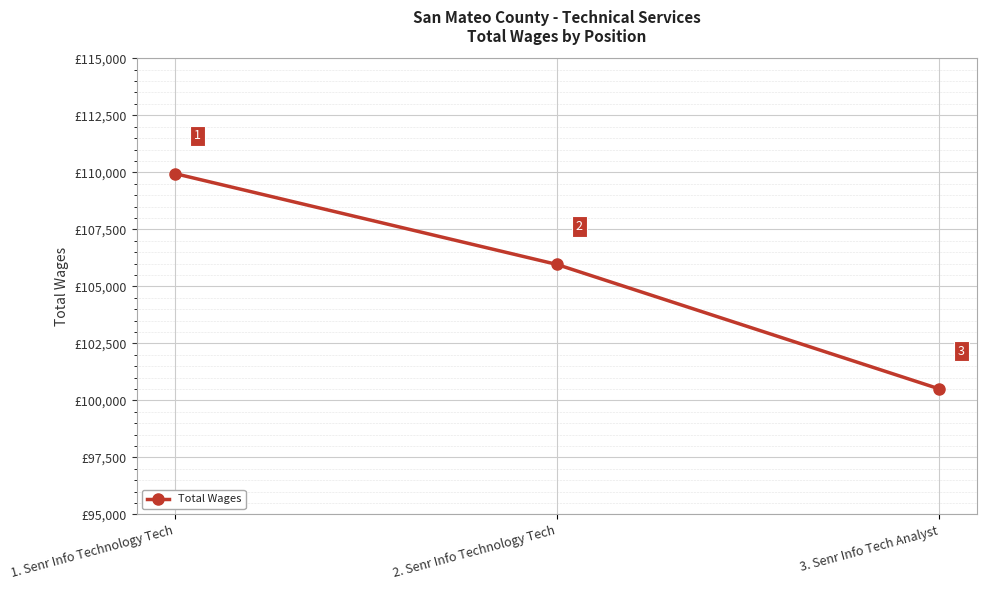

List the labels in order of value, smallest first.

3. Senr Info Tech Analyst, 2. Senr Info Technology Tech, 1. Senr Info Technology Tech